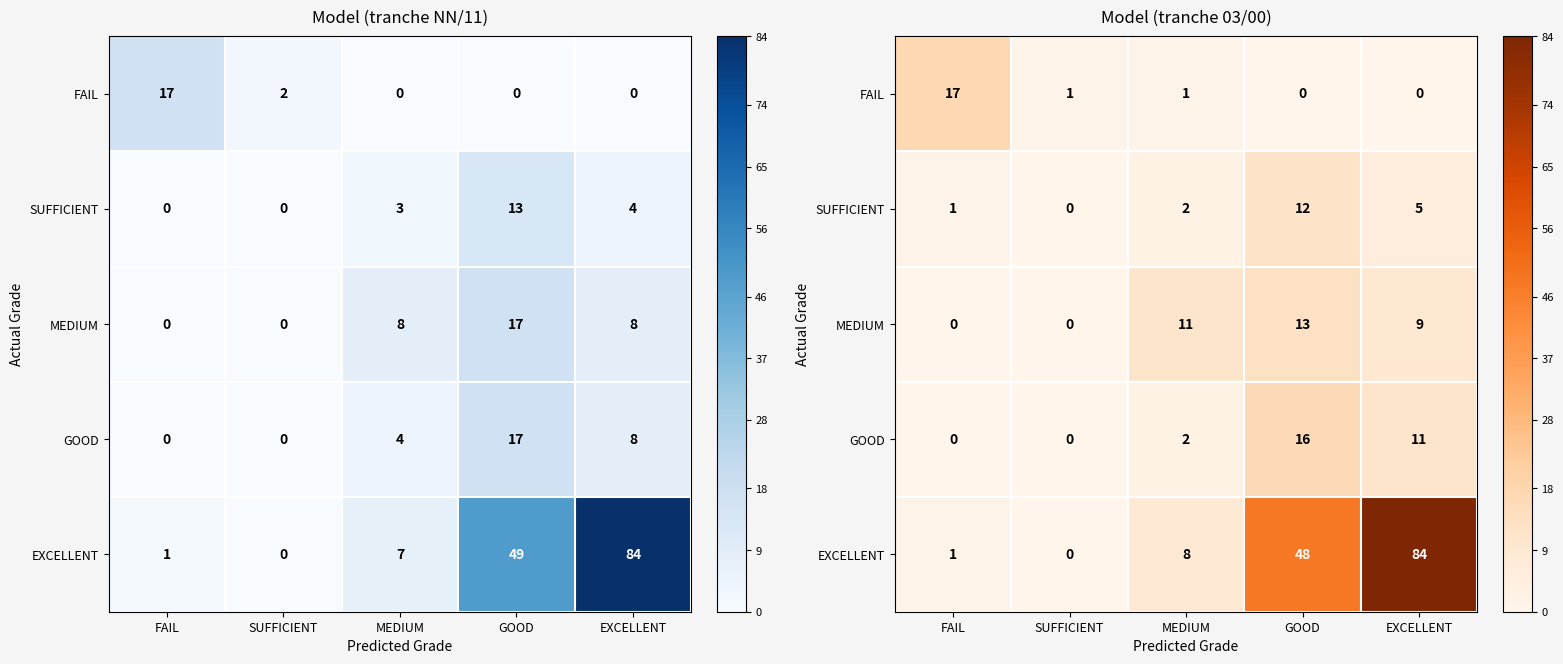

Is the value of GOOD at MEDIUM greater than the value of EXCELLENT at FAIL?

Yes